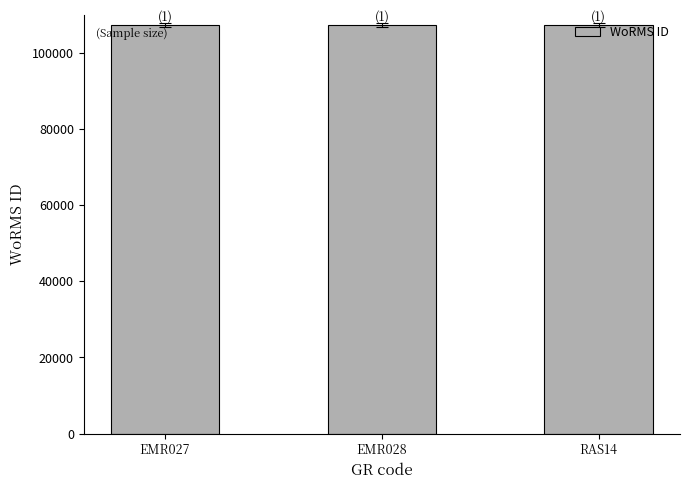

How many bars are there in total?

3